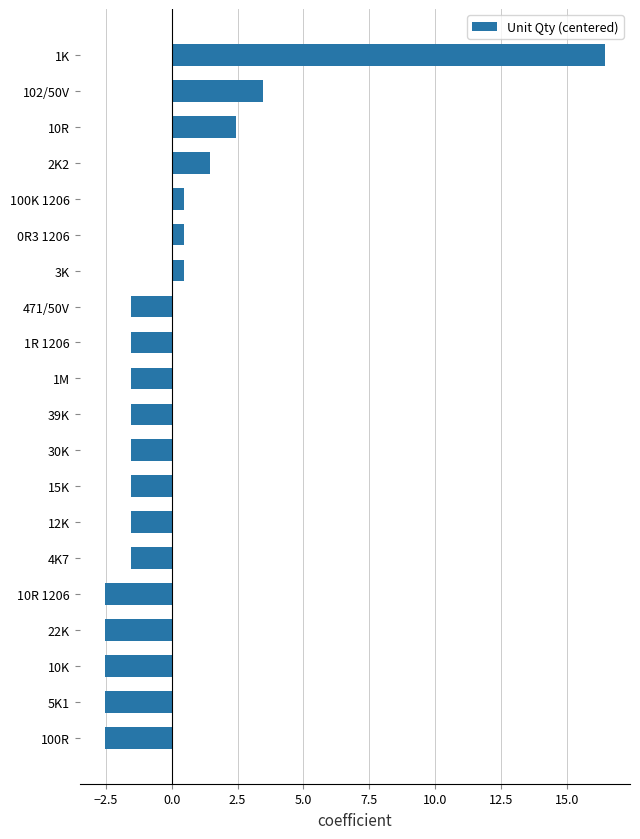

What is the difference between the values at 0R3 1206 and 471/50V?

2.0